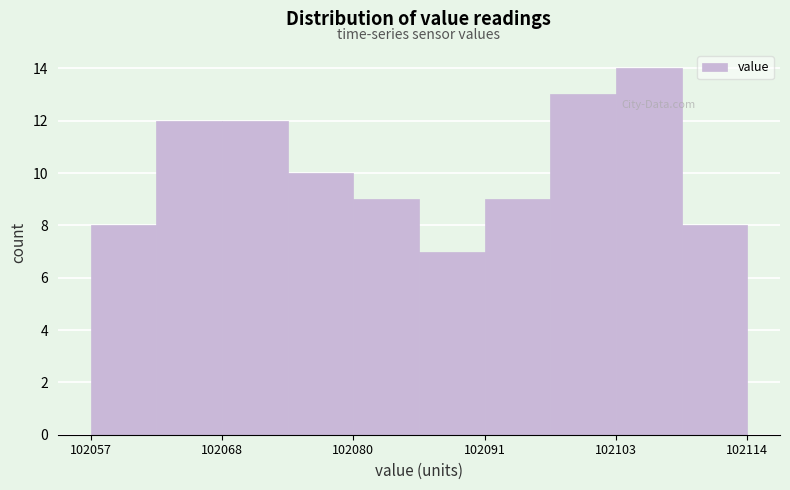

Read against the x-axis, roughly where is the centre of the tallest bar?

102106